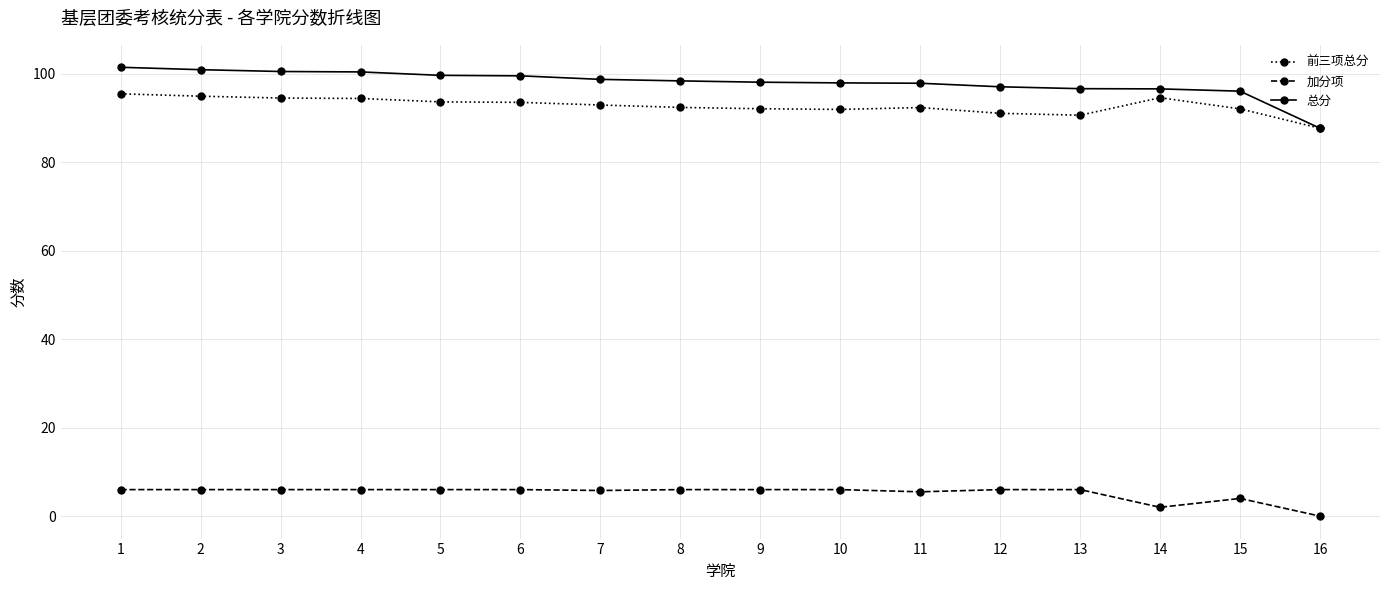

The value of 加分项 at 1 is 9.9. True or false?

False